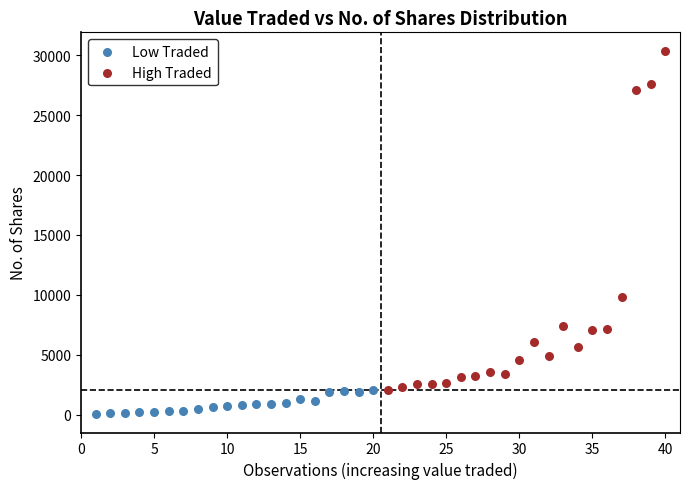

Which series reaches the maximum Y coordinate?

High Traded